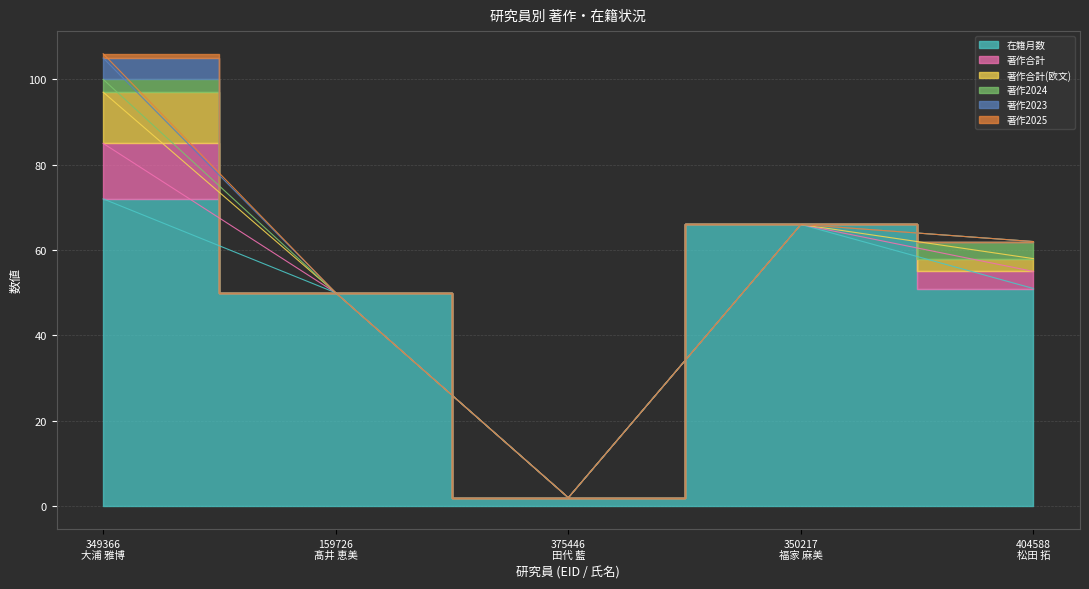

What are all the series names shown in the legend?

在籍月数, 著作合計, 著作合計(欧文), 著作2024, 著作2023, 著作2025